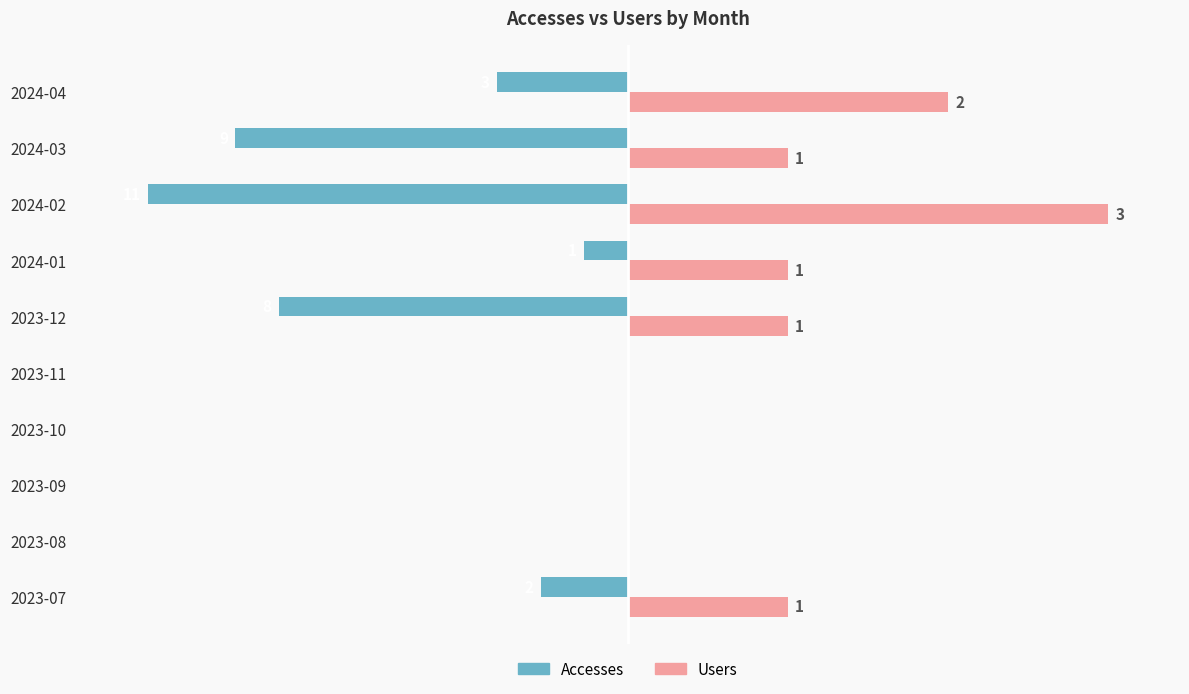

What are all the series names shown in the legend?

Accesses, Users